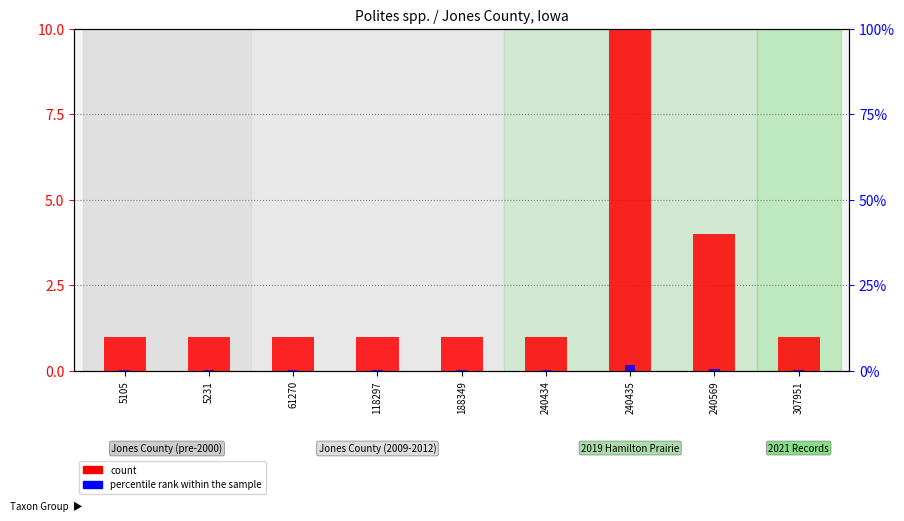

What is the difference between the second highest and second lowest values in the count series?

3.0